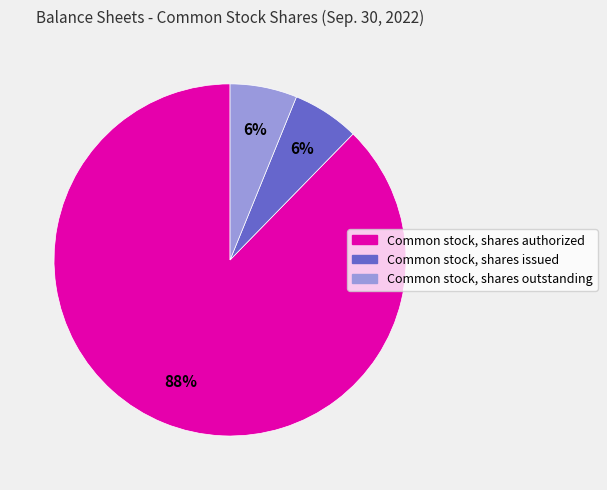

The Common stock, shares outstanding slice represents 14% of the pie. True or false?

False